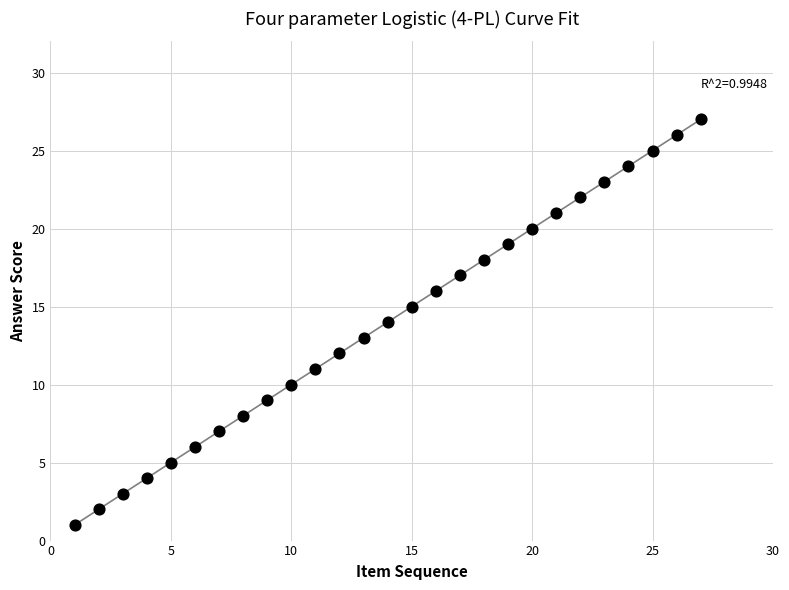

What is the range of Y values (max minus min)?

26